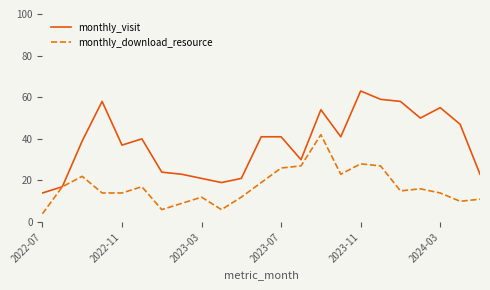

Rank the series by their average value, from lowest to highest.

monthly_download_resource, monthly_visit